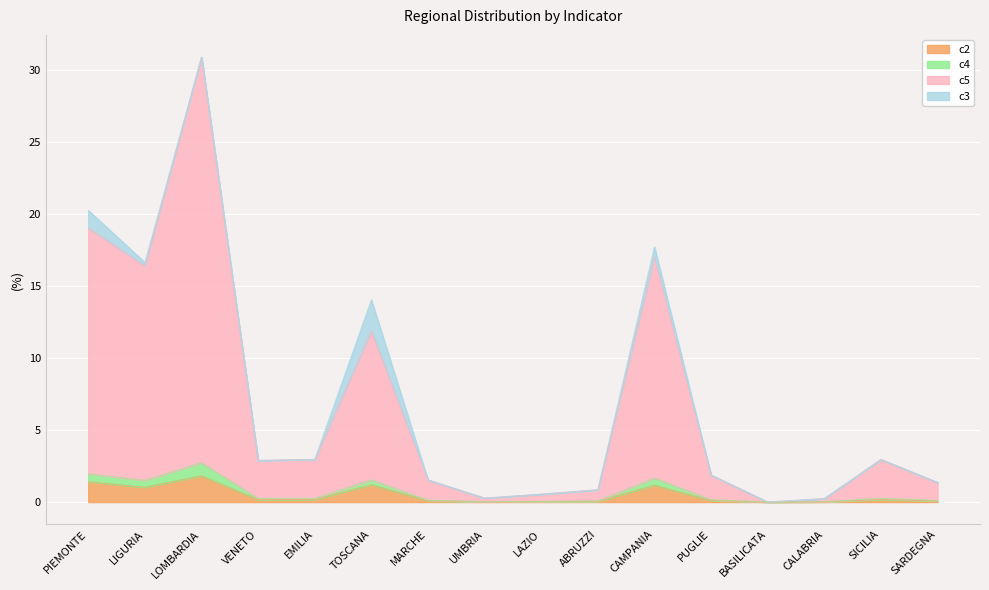

Does the chart display data point markers on the line(s)?

No